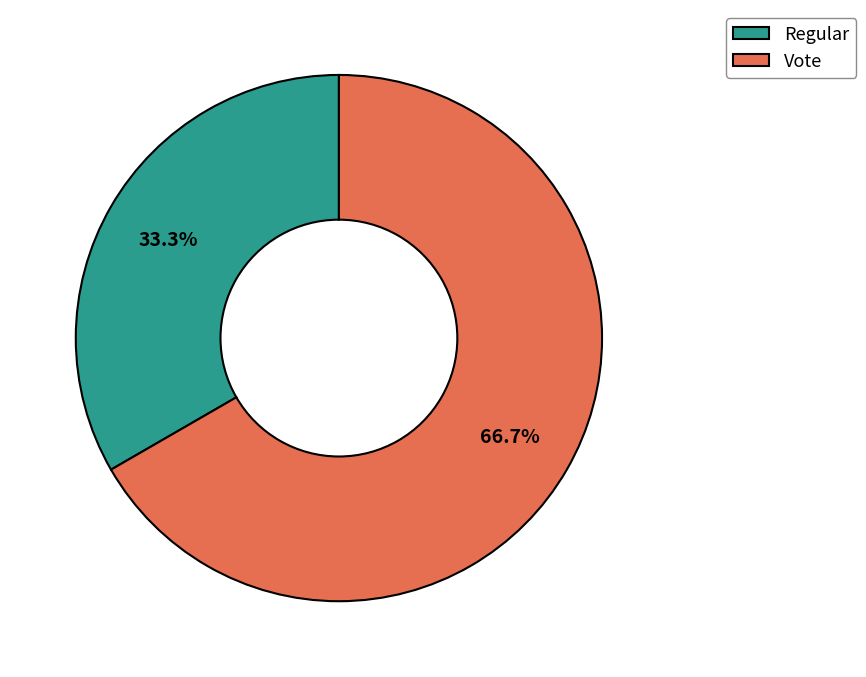

Is Vote the majority of the pie?

Yes